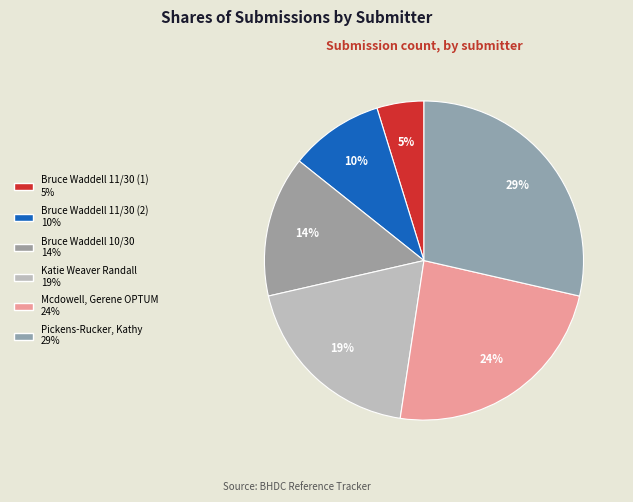

To the nearest percent, what portion does Bruce Waddell 11/30 (1) represent?

5%